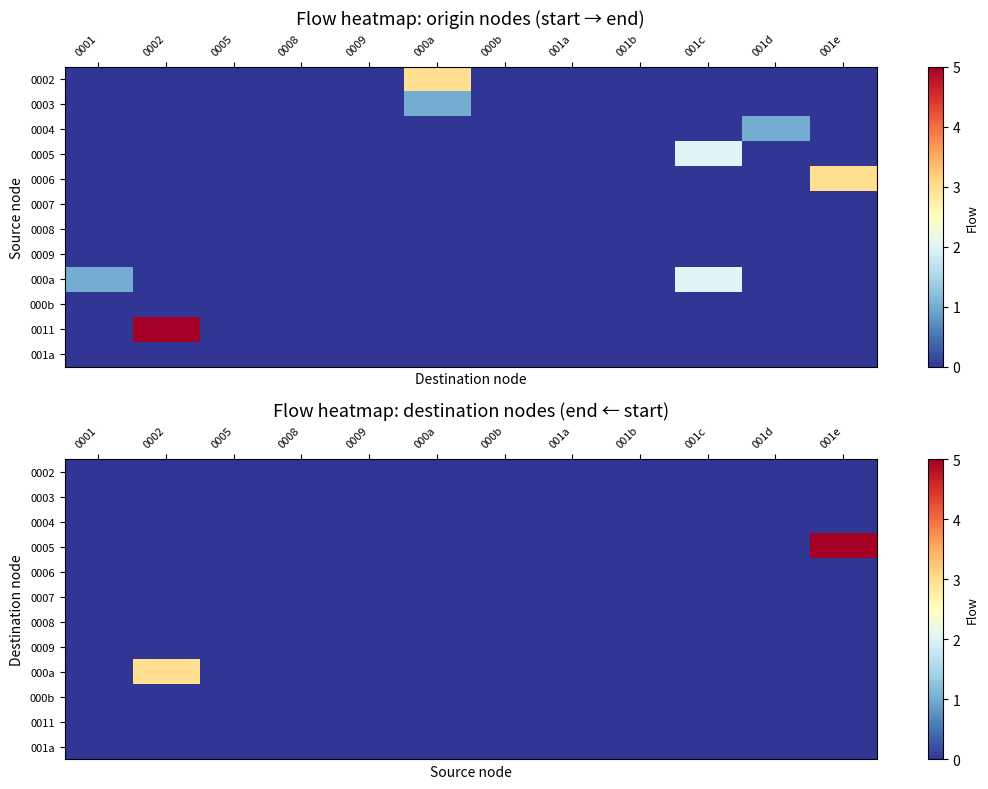

Count the number of categories in the chart.

12